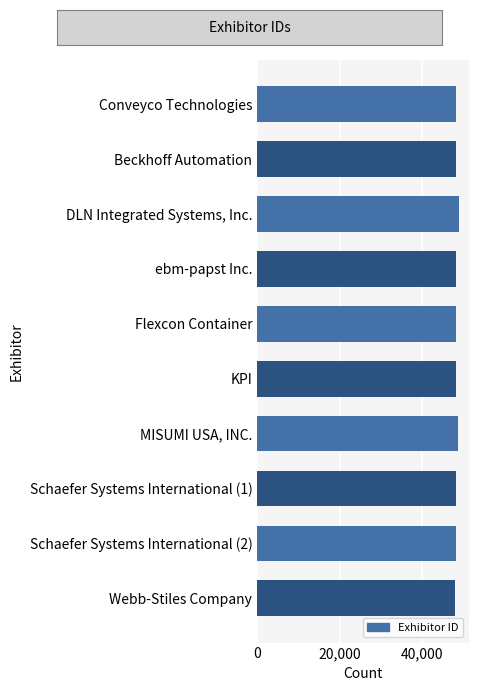

What is the maximum value shown in the chart?

48880